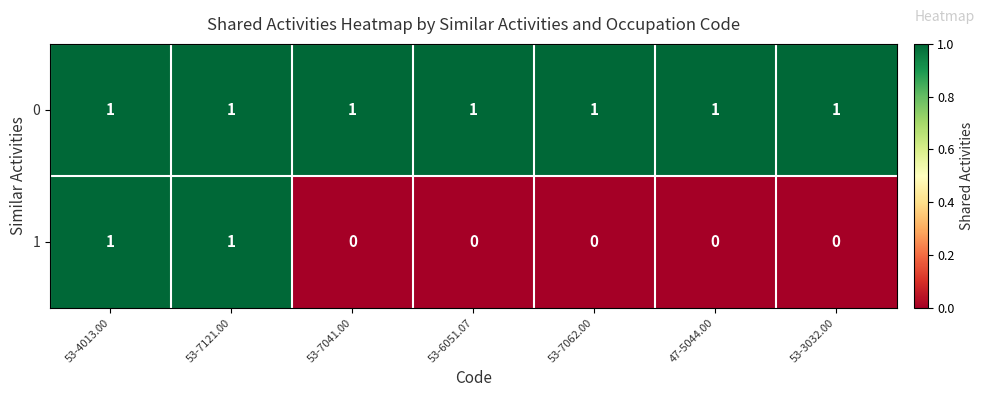

What is the sum of all 0 values?

7